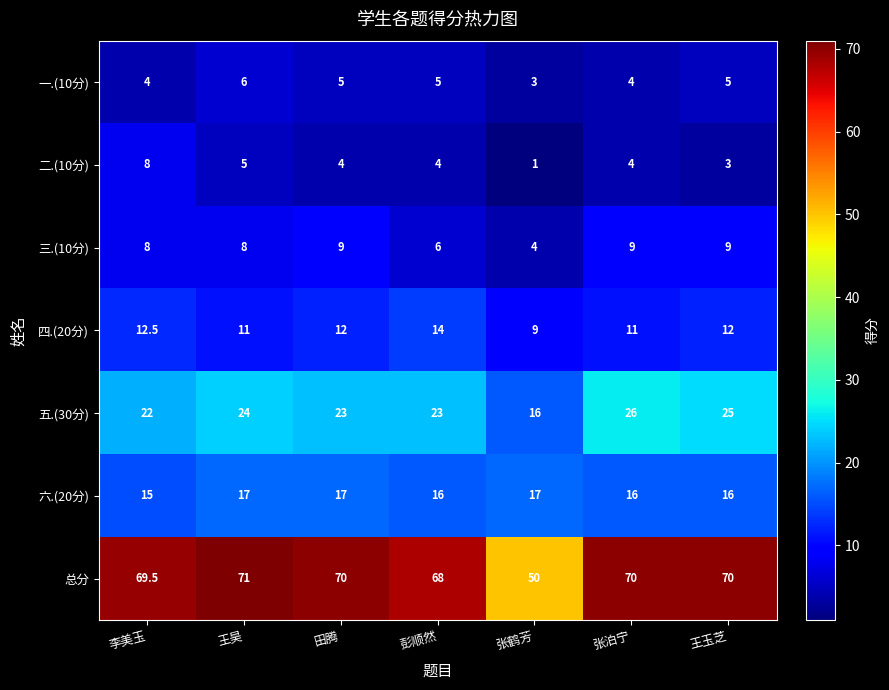

How many categories are shown in the chart?

7